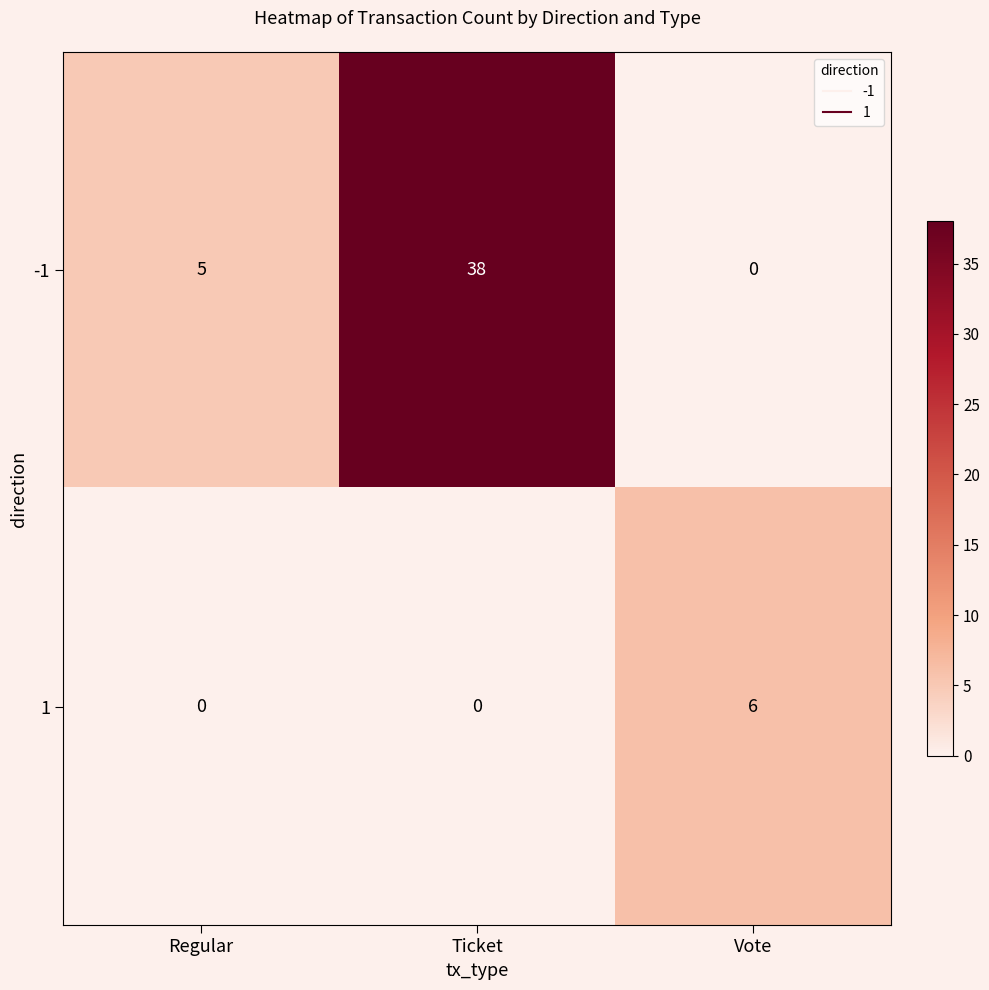

Reading right to left, extract all data points from this chart.

-1: Vote=0	Ticket=38	Regular=5
1: Vote=6	Ticket=0	Regular=0